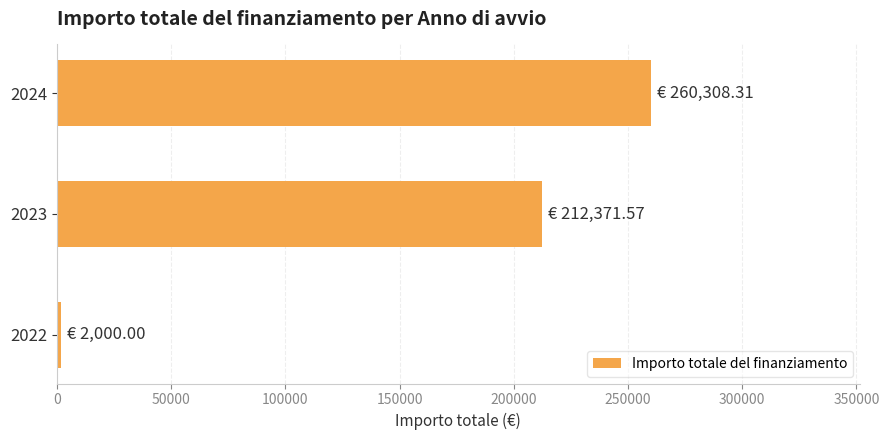

List the labels in order of value, smallest first.

2022, 2023, 2024